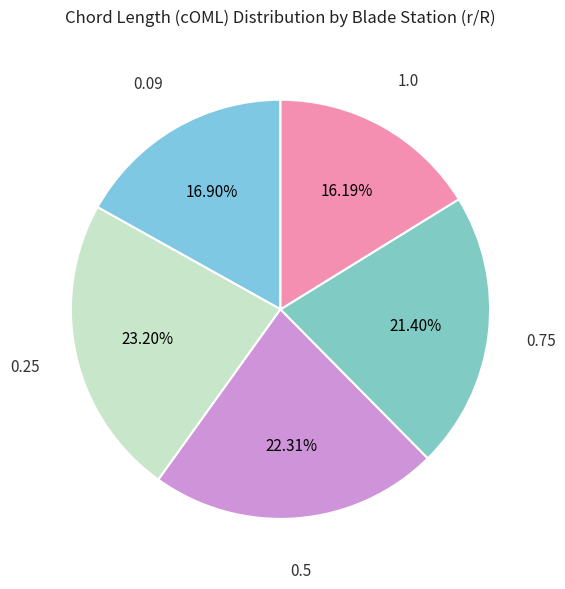

Which slice is the smallest?

1.0